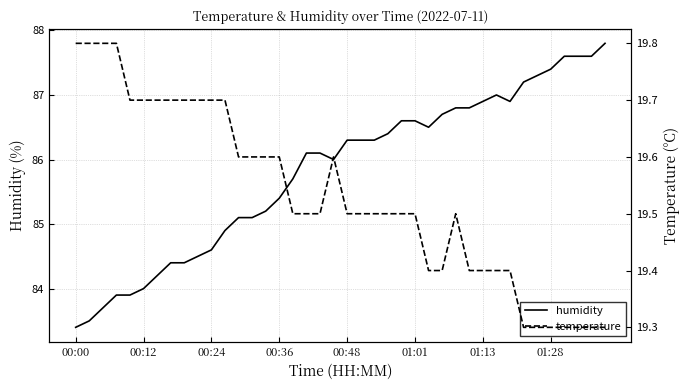

True or false: humidity has a value of 83.4 at 00:00.

True